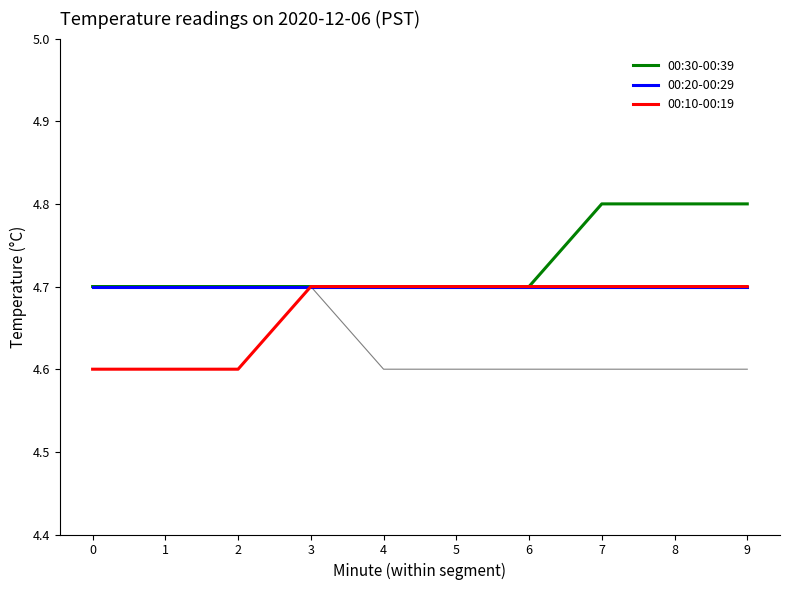

What is the minimum value shown in the chart?

4.6